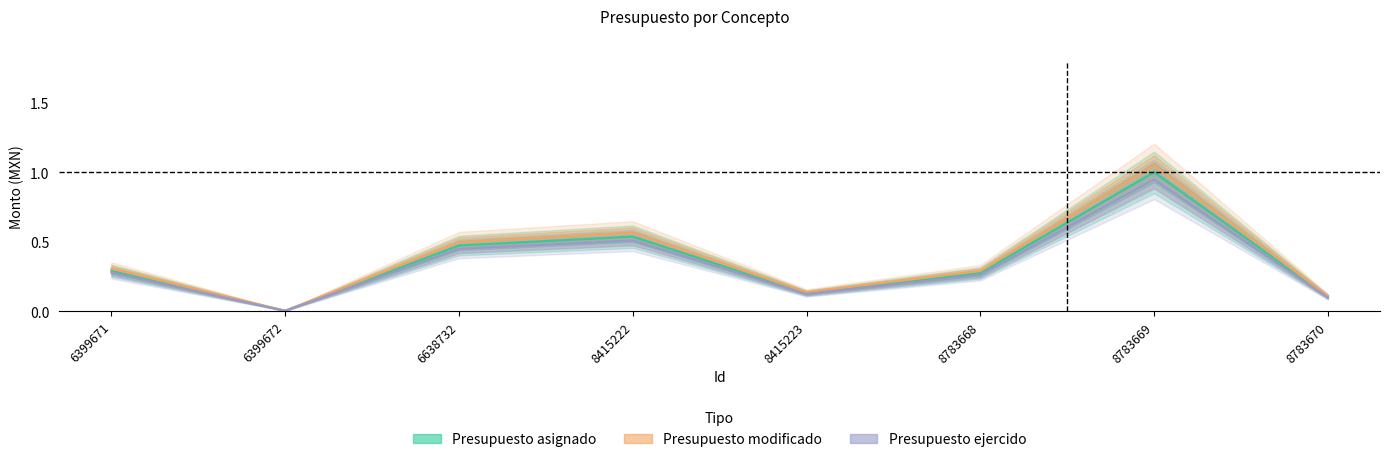

What is the average value of the Presupuesto modificado series?

0.4